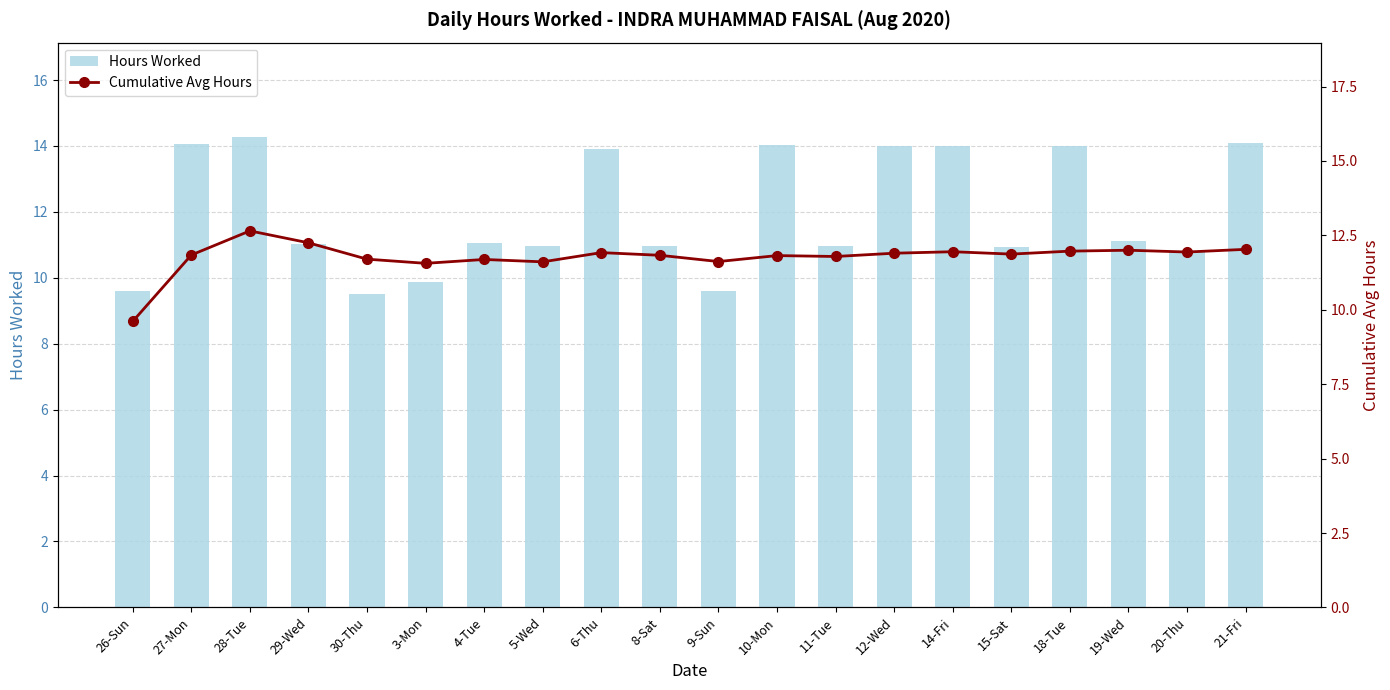

Which category has the lowest value in the Hours Worked series?

30-Thu